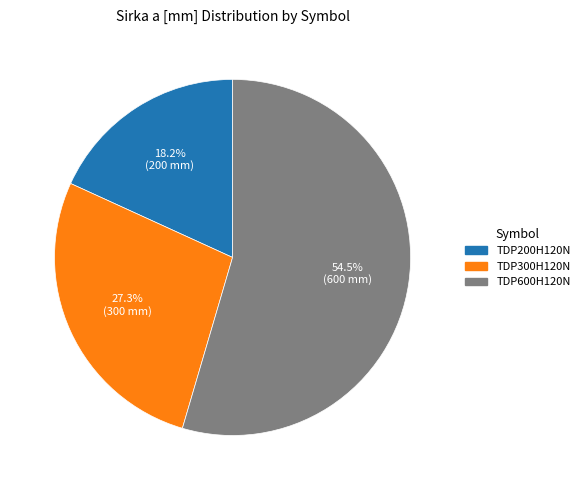

To the nearest percent, what percentage of the pie is TDP300H120N?

27%